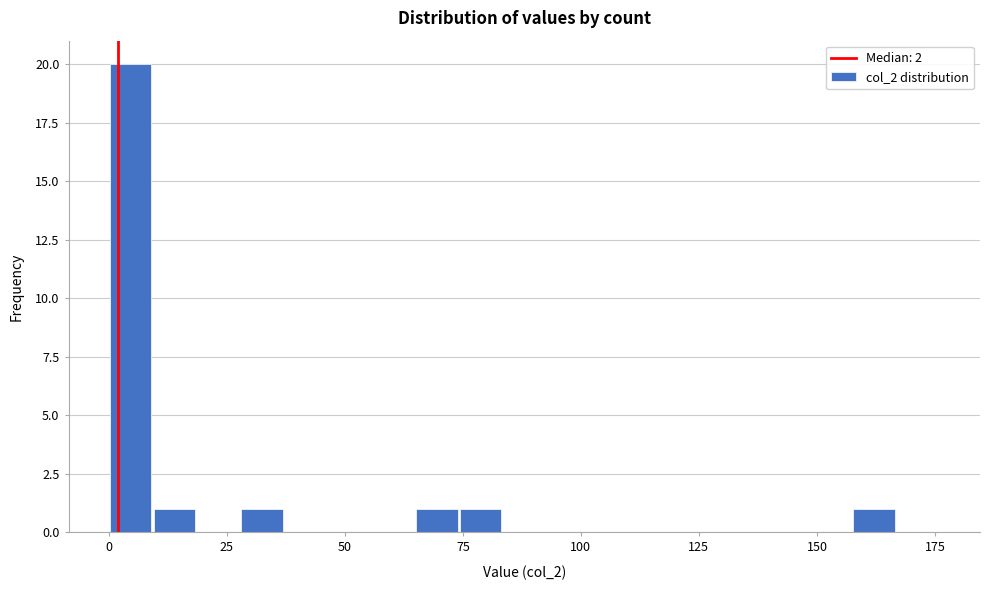

Around what value on the x-axis is the tallest bar? Give the approximate position of its centre, as read against the axis.

5